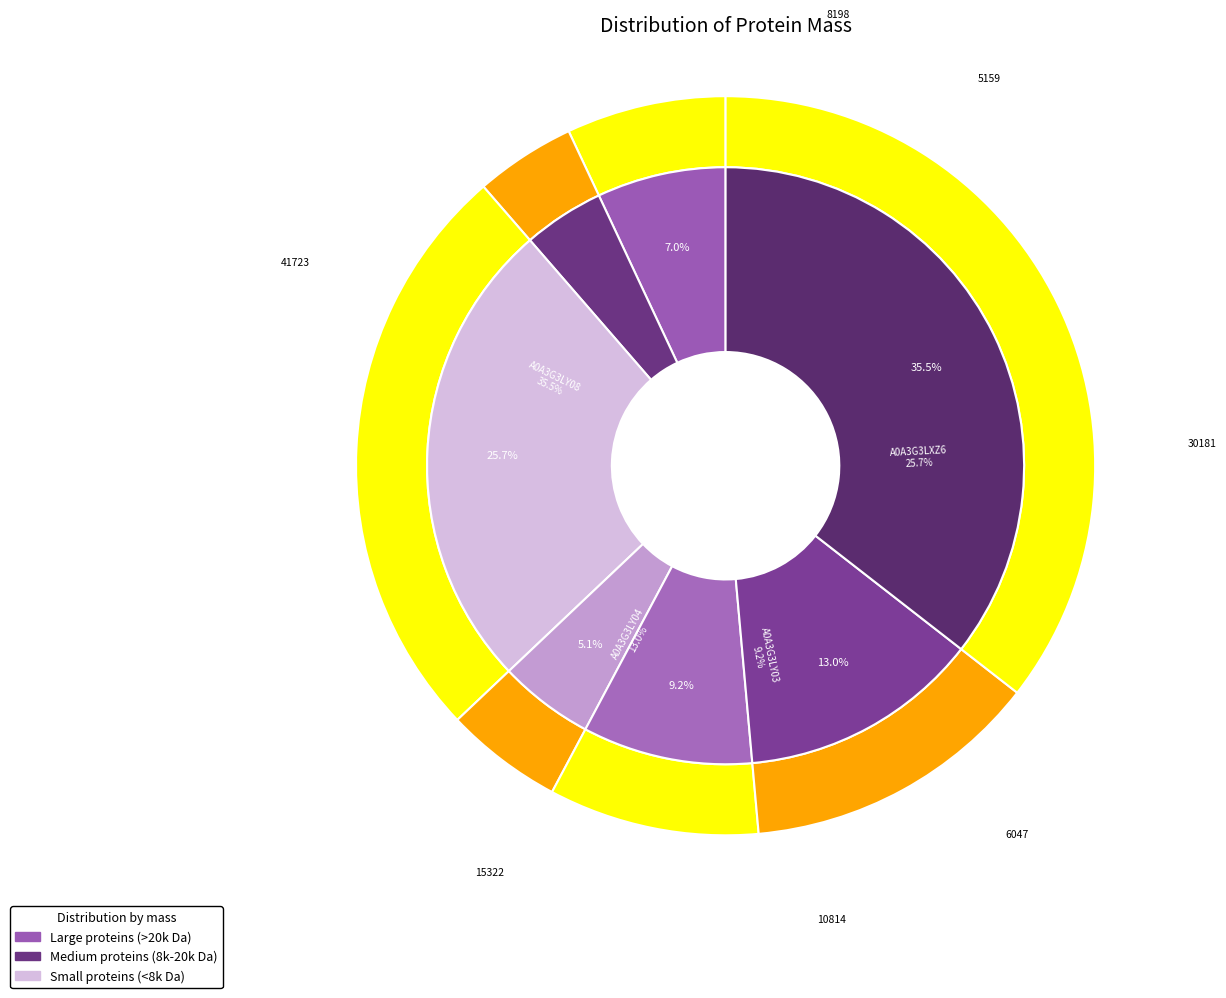

To the nearest percent, what portion does A0A3G3LY03 represent?

9%